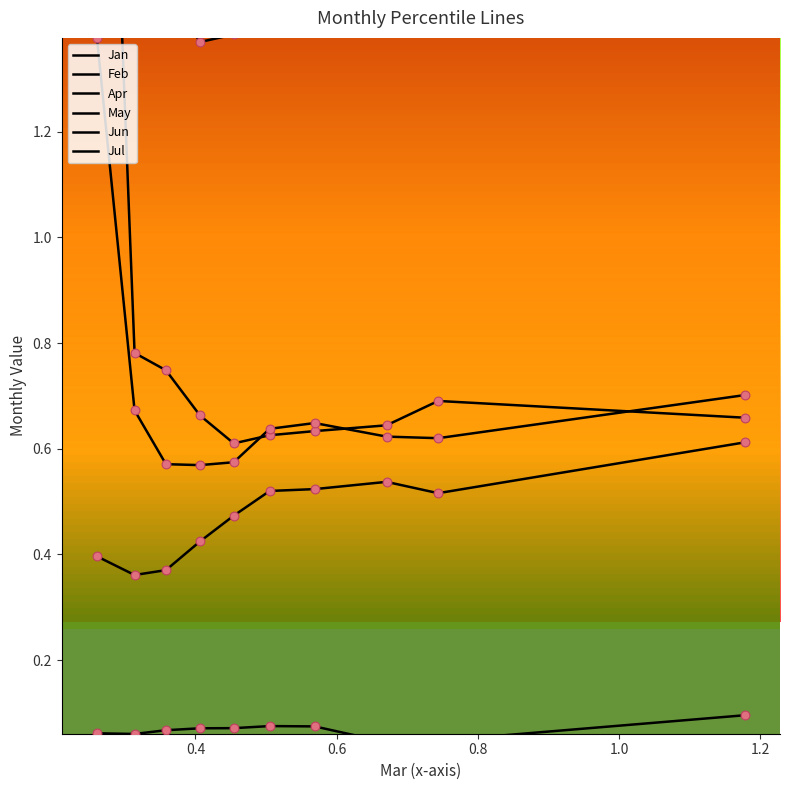

What is the total value across all series at 0.6?

3.1